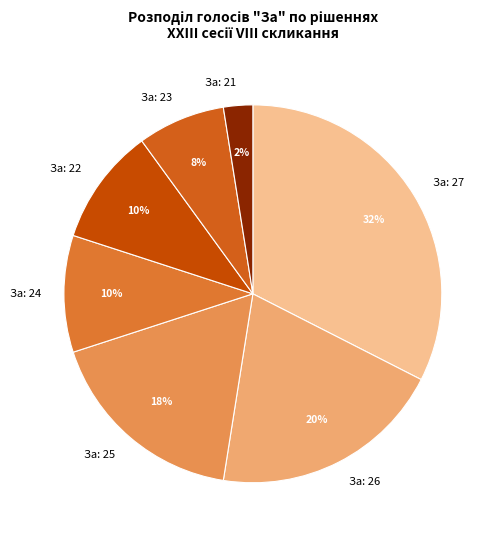

Which category has the smallest portion of the pie?

За: 21